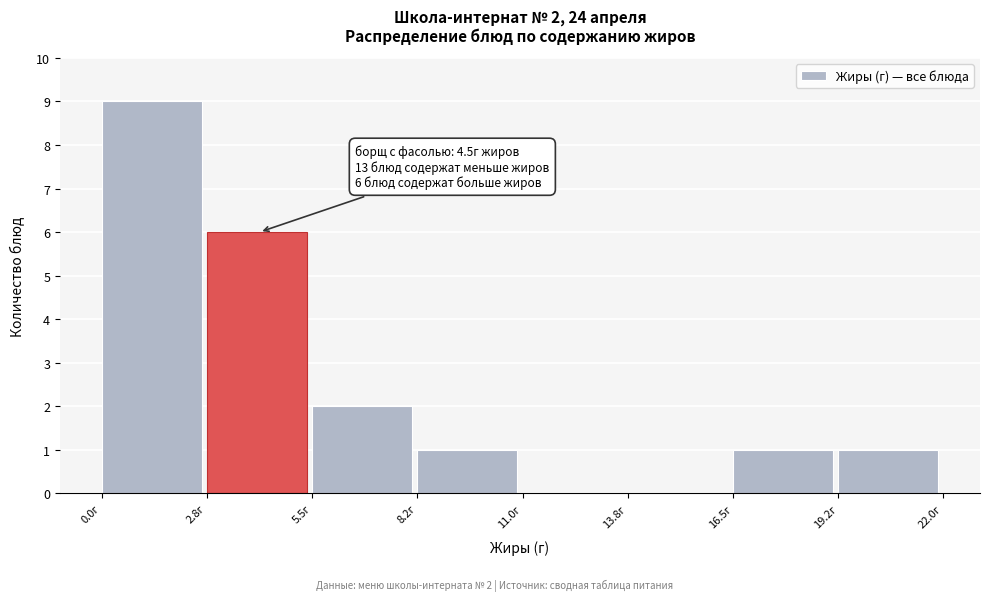

Which range on the x-axis has the tallest bar?

0.00 to 2.75